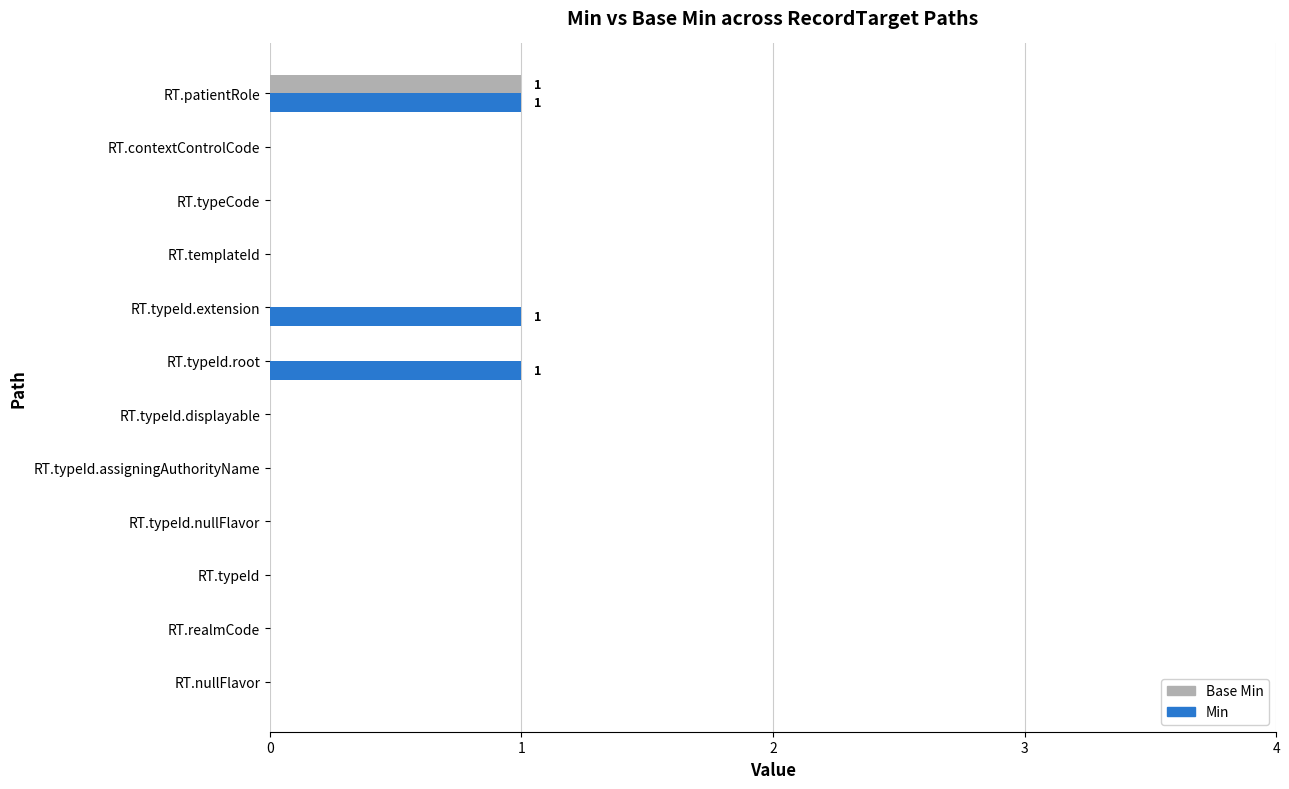

What is the sum of all Base Min values?

1